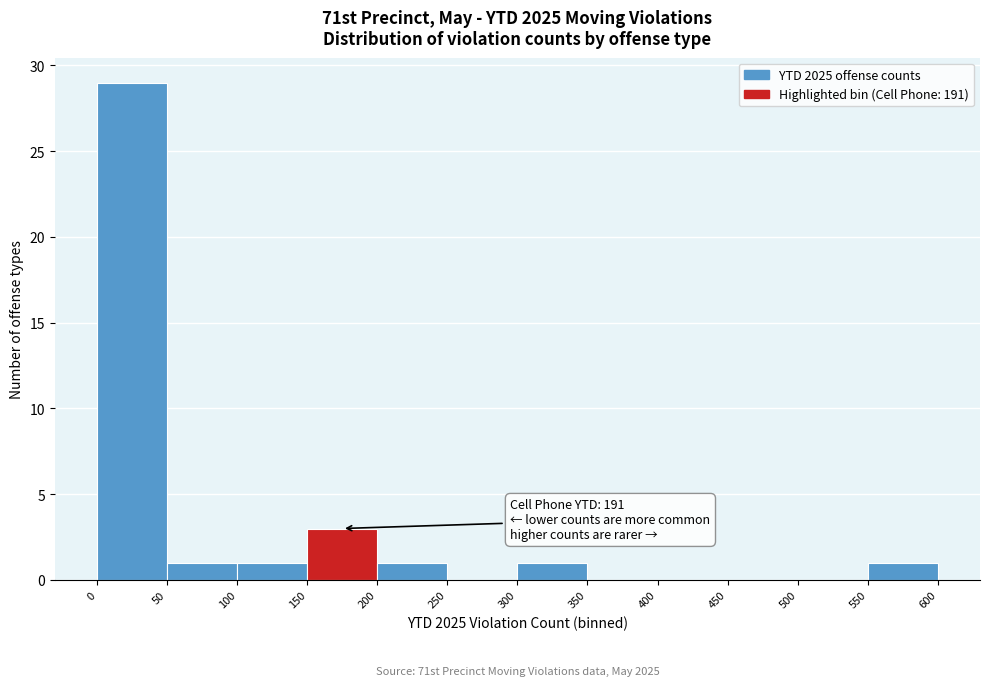

Over which range of the x-axis is the bar tallest?

0 to 50